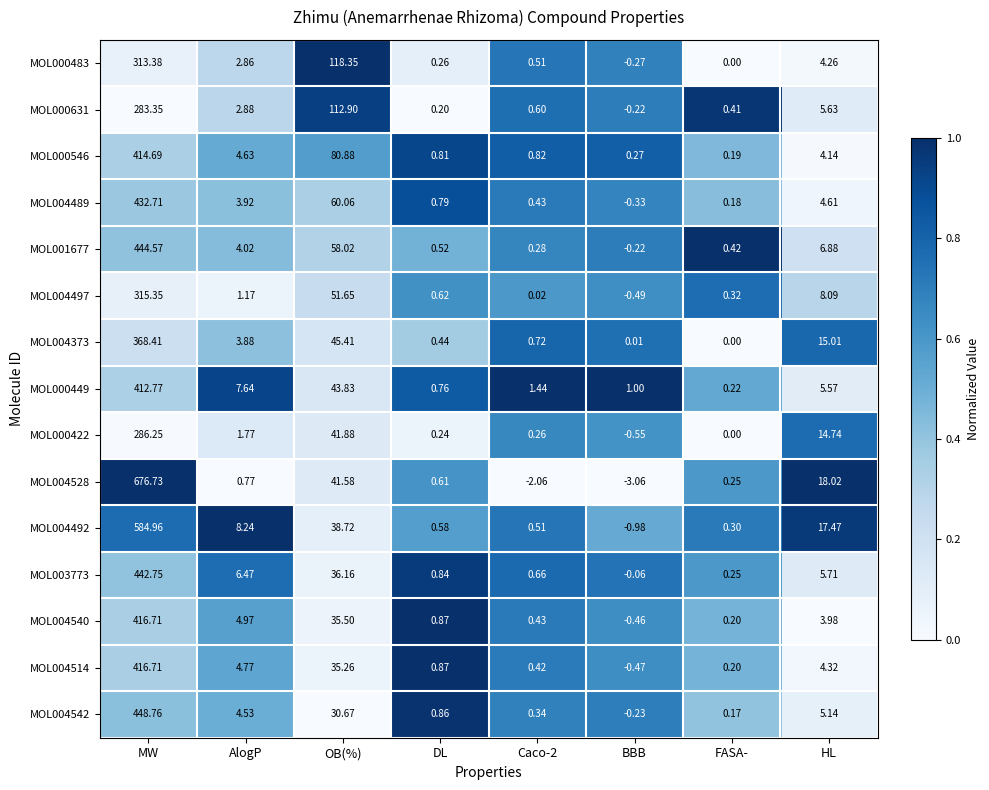

At which label does MOL004540 first exceed 3?

MW